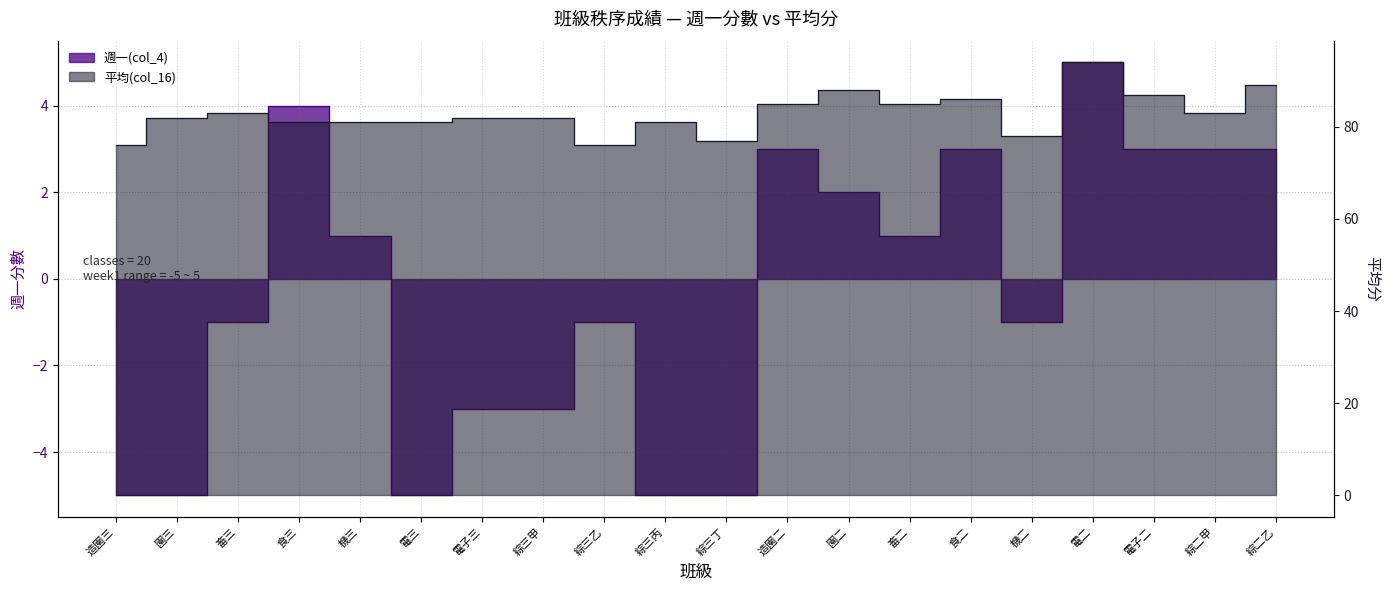

Rank the series by their maximum value, from highest to lowest.

平均(col_16), 週一(col_4)